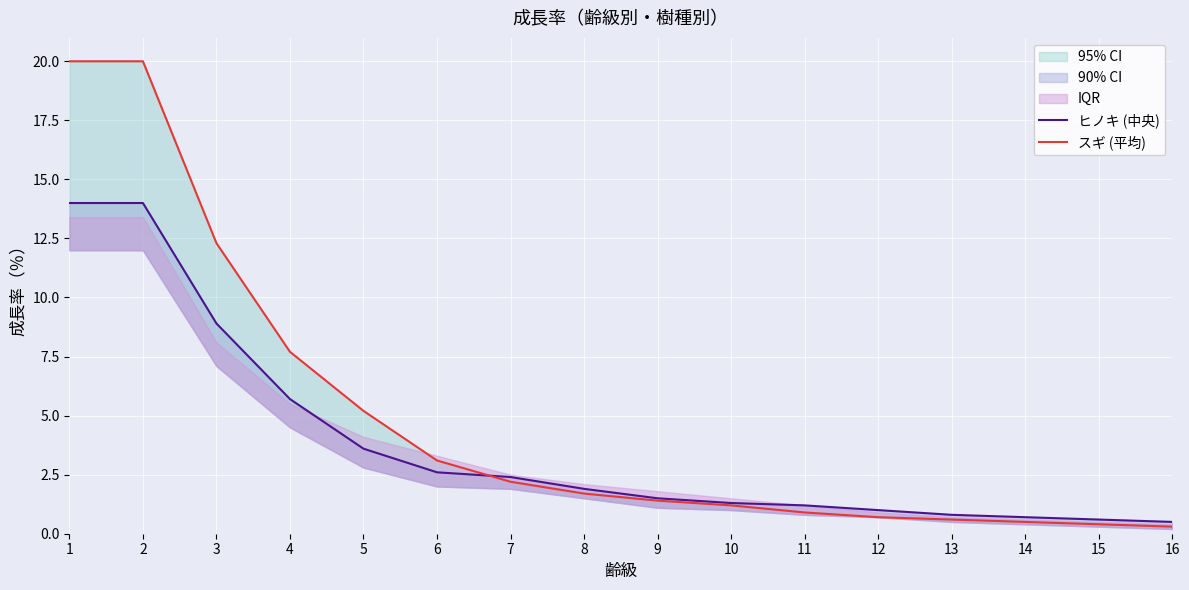

Reading left to right, what are all the values shown in this chart?

ヒノキ (中央): 14.0	14.0	8.9	5.7	3.6	2.6	2.4	1.9	1.5	1.3	1.2	1.0	0.8	0.7	0.6	0.5
スギ (平均): 20.0	20.0	12.3	7.7	5.2	3.1	2.2	1.7	1.4	1.2	0.9	0.7	0.6	0.5	0.4	0.3